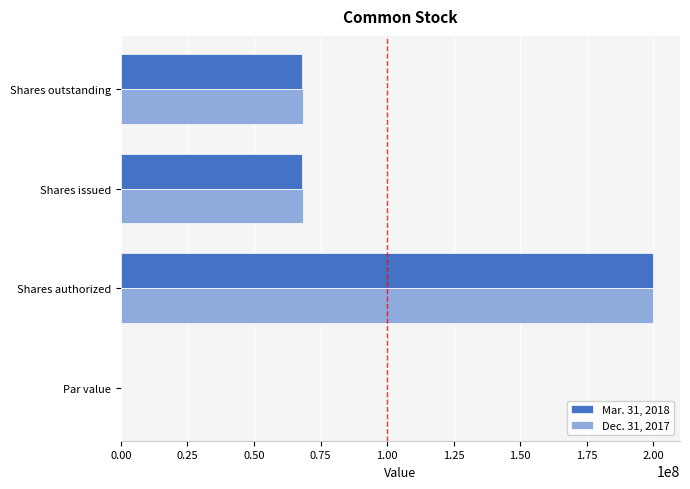

What is the sum of all Mar. 31, 2018 values?

335802000.0